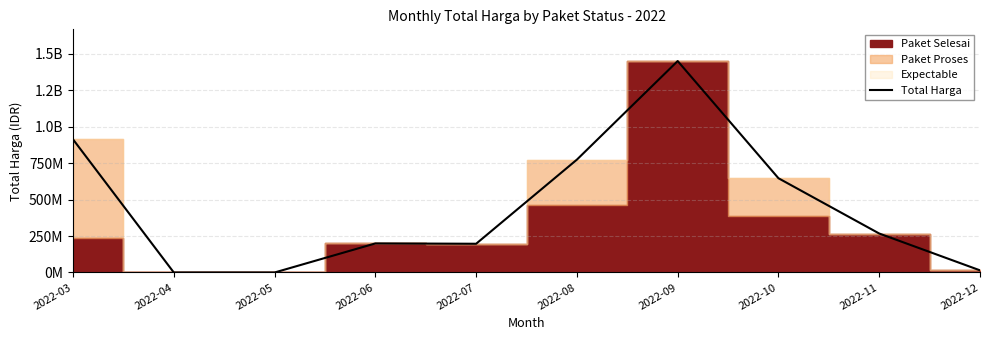

Reading left to right, extract all data points from this chart.

2022-03=911880520	2022-04=0	2022-05=0	2022-06=199200000	2022-07=196920000	2022-08=773336780	2022-09=1448577000	2022-10=645768150	2022-11=267020000	2022-12=14750000